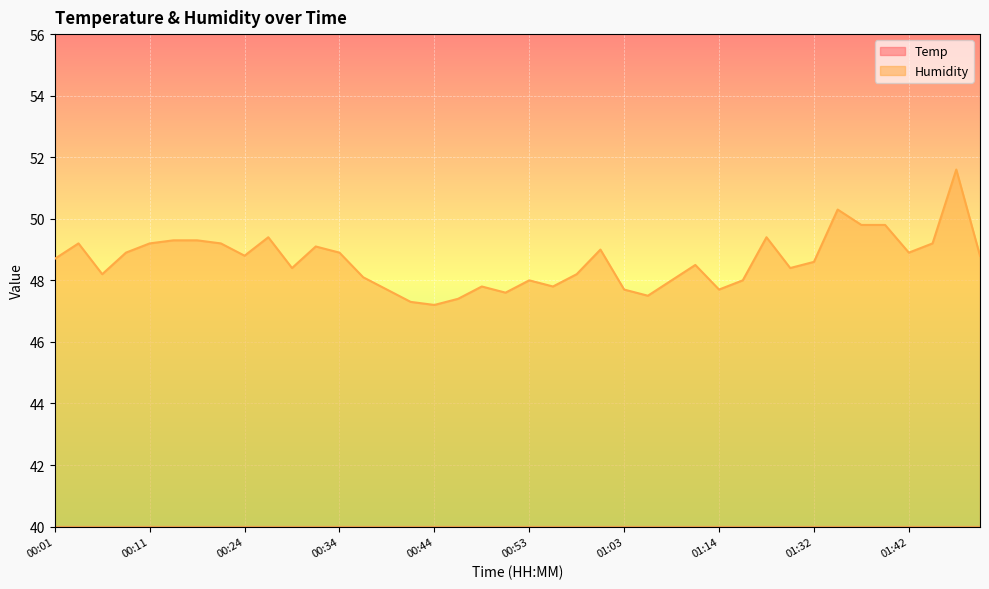

What is the sum of the Temp values at 00:49 and 00:56?

37.8